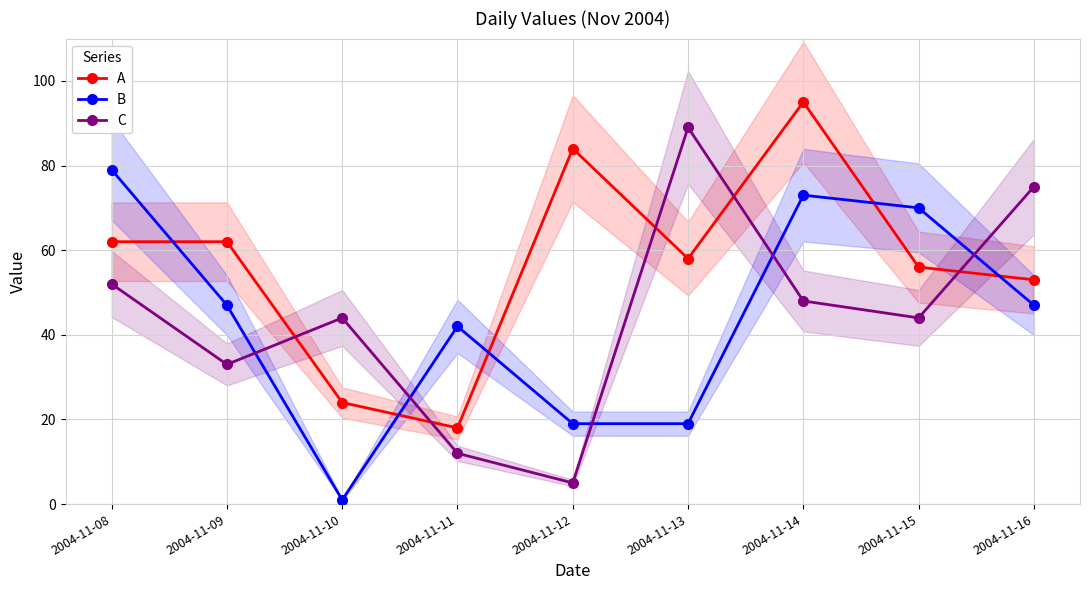

At which category does the chart reach its minimum across all series?

2004-11-10